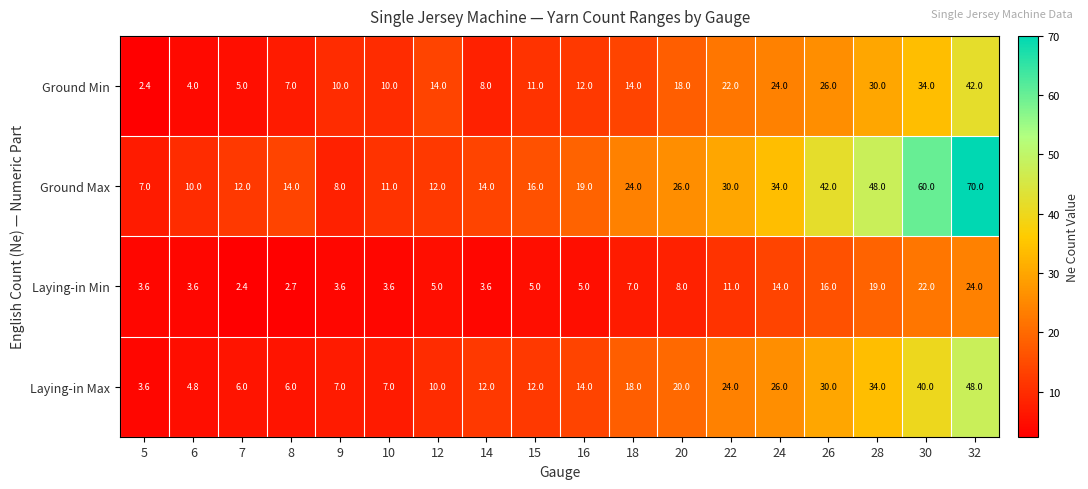

What is the minimum value for Laying-in Min?

2.4